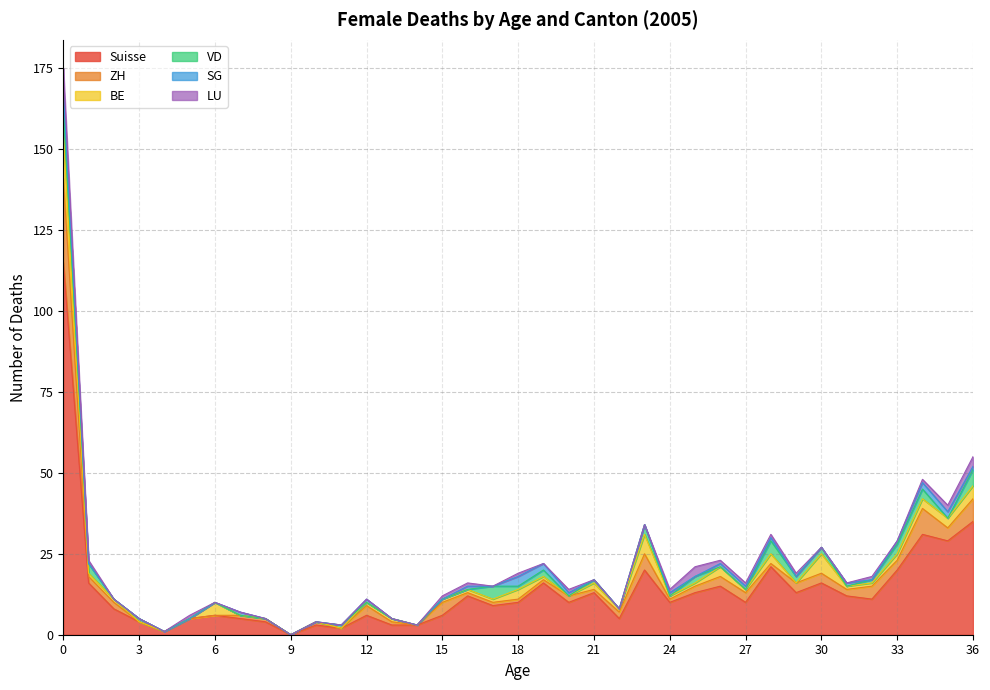

What are all the series names shown in the legend?

Suisse, ZH, BE, VD, SG, LU